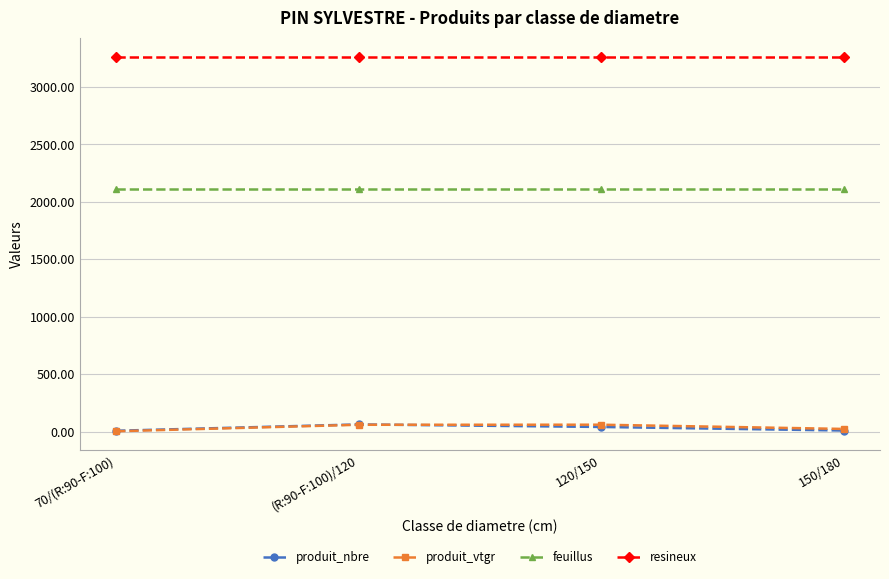

The produit_vtgr series shows 62.6 at 120/150. True or false?

True